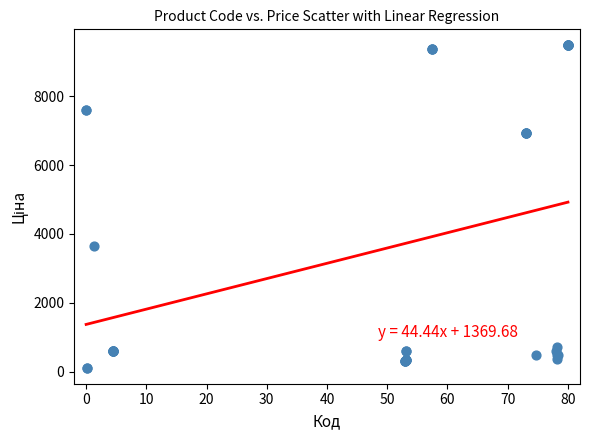

What Y value in the scatter plot is closest to 4797?

3646.5